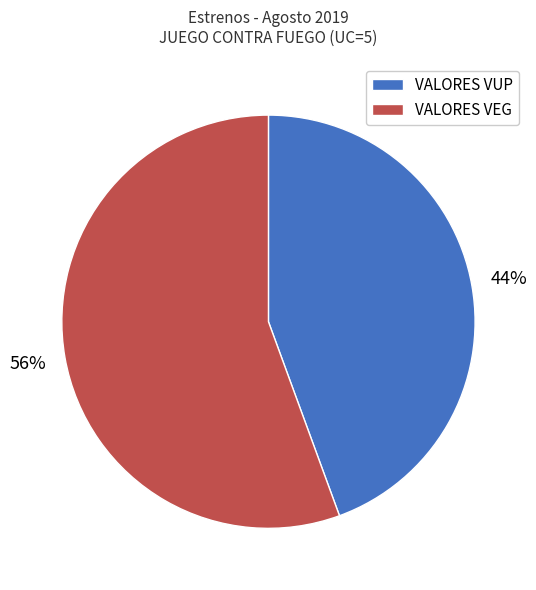

Is it true that VALORES VUP is 44% of the pie?

True